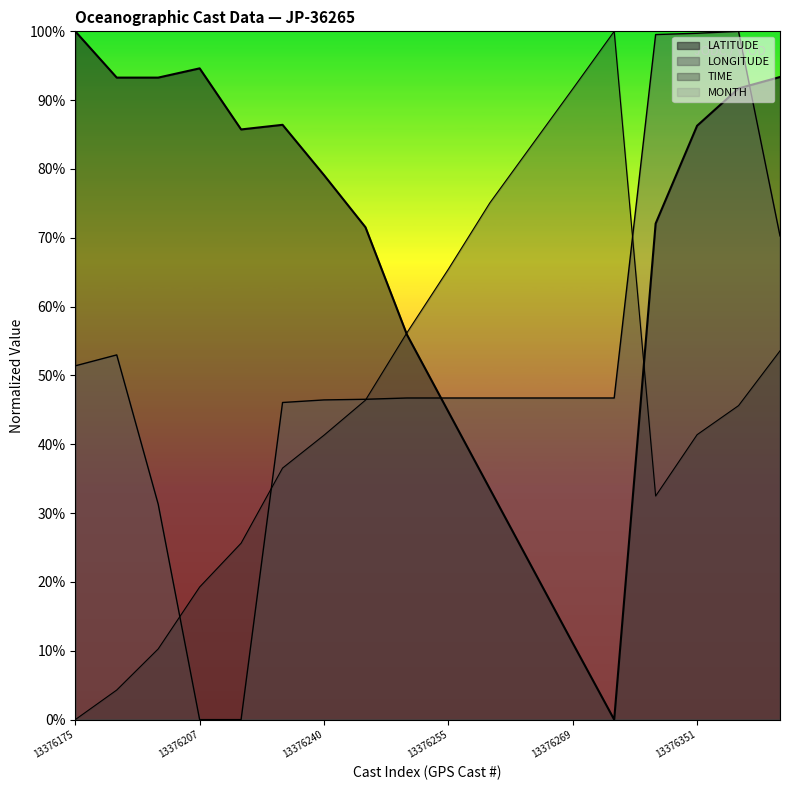

In TIME, how many points are higher than both neighbors (excluding endpoints)?

1